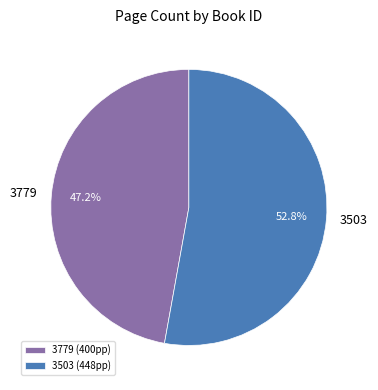

What is the smallest slice in the pie chart?

3779